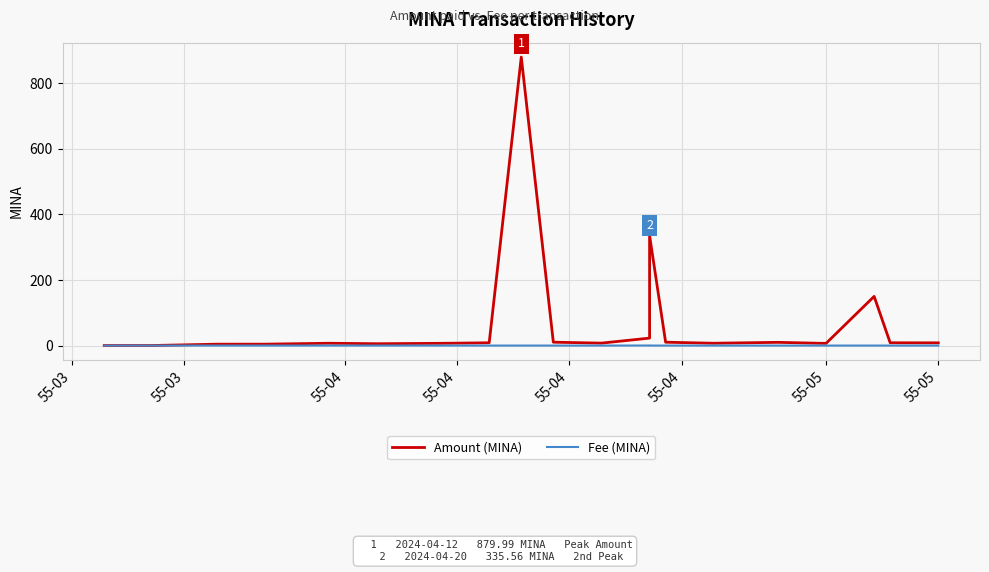

True or false: Fee (MINA) and Amount (MINA) intersect in this chart.

False